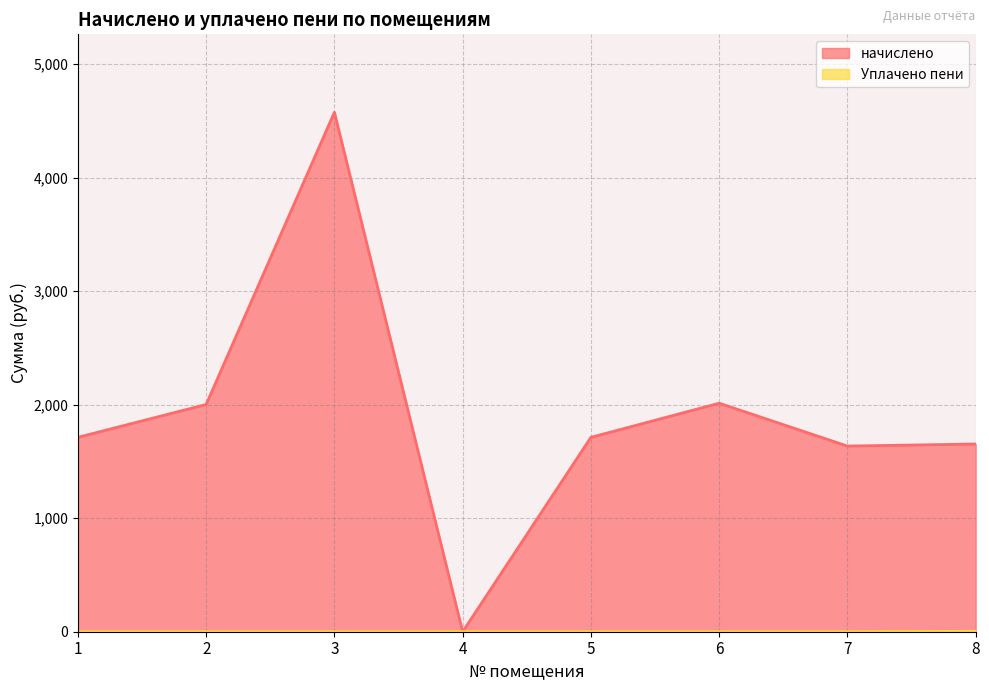

Reading right to left, transcribe all the data shown in this chart.

начислено: 1653.4	1635.0	2012.6	1712.0	0.0	4575.2	2001.6	1712.0
Уплачено пени: 3.9	0.0	0.0	0.0	0.0	0.0	0.0	0.0